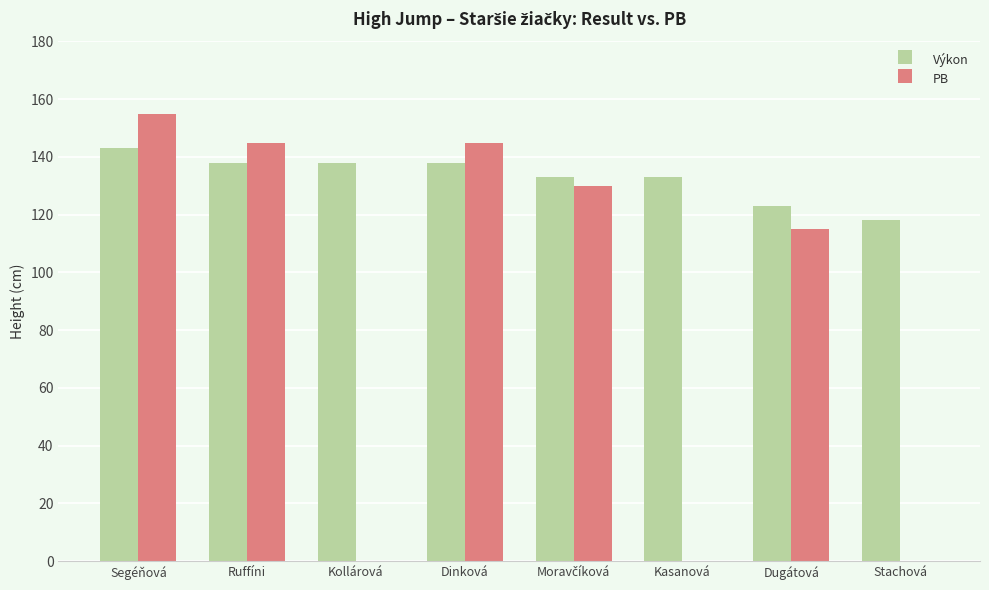

How many data points does each series have?

8